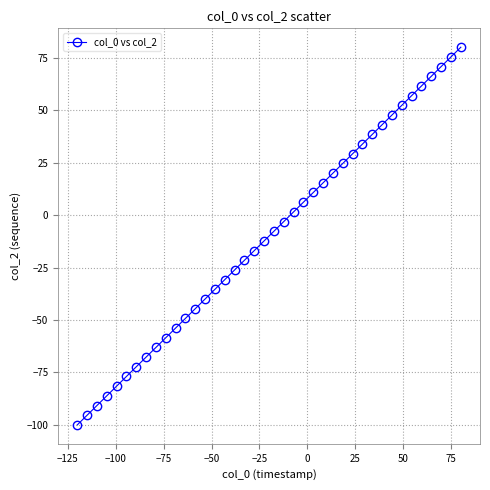

What is the maximum value shown in the chart?

80.0